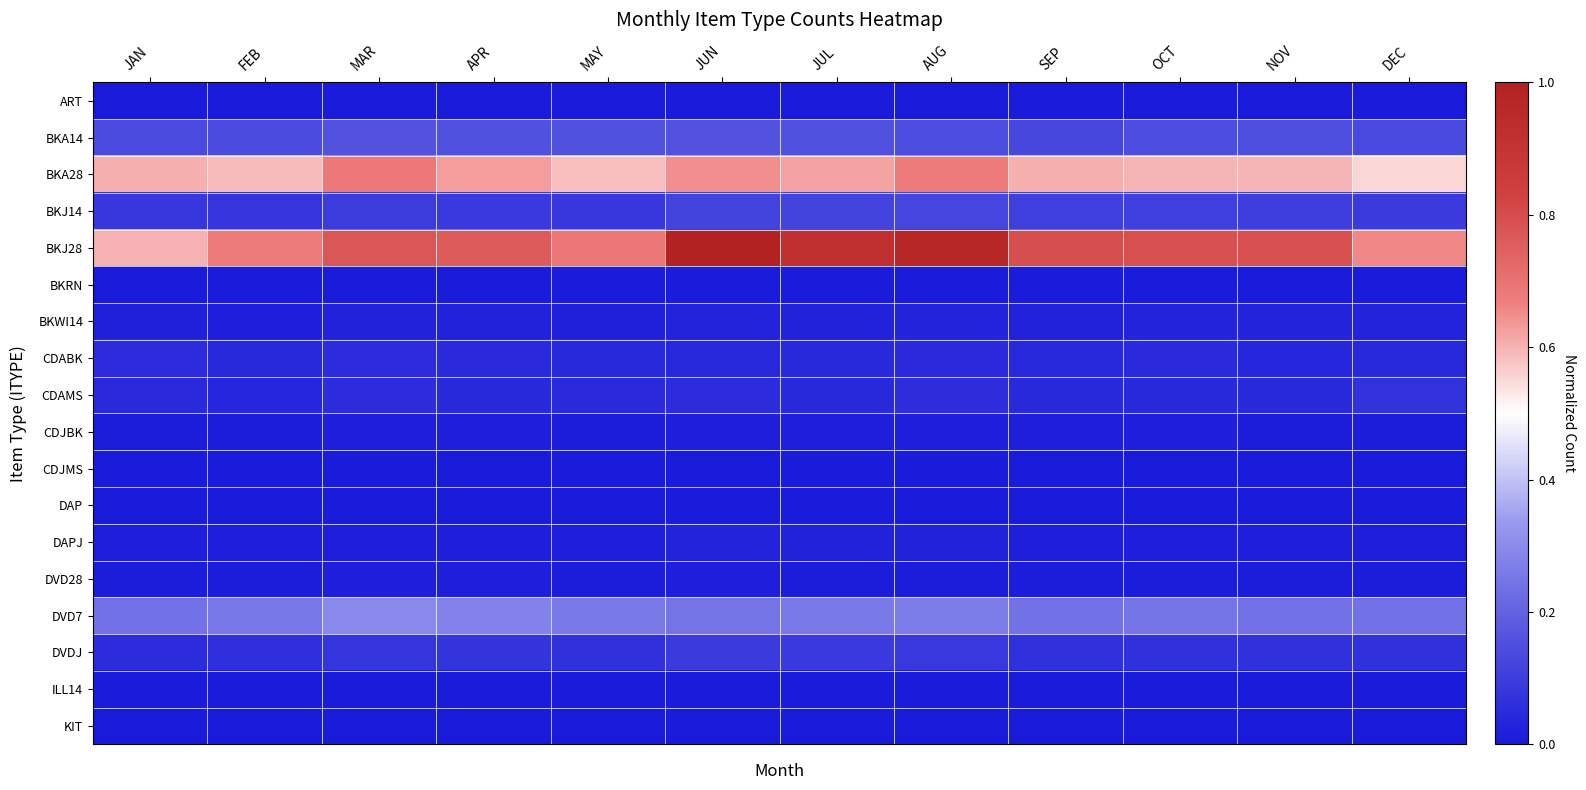

At which category is the sum across all series the highest?

AUG